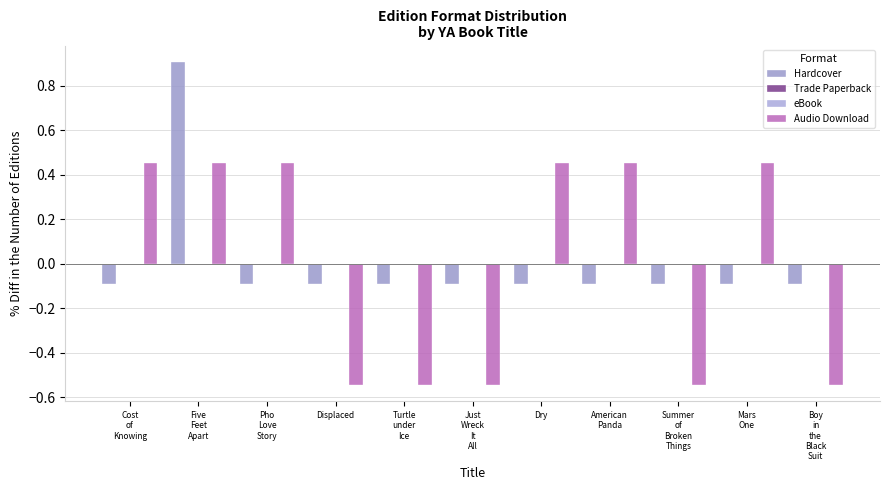

What is the label of the 4th bar from the left?

Displaced